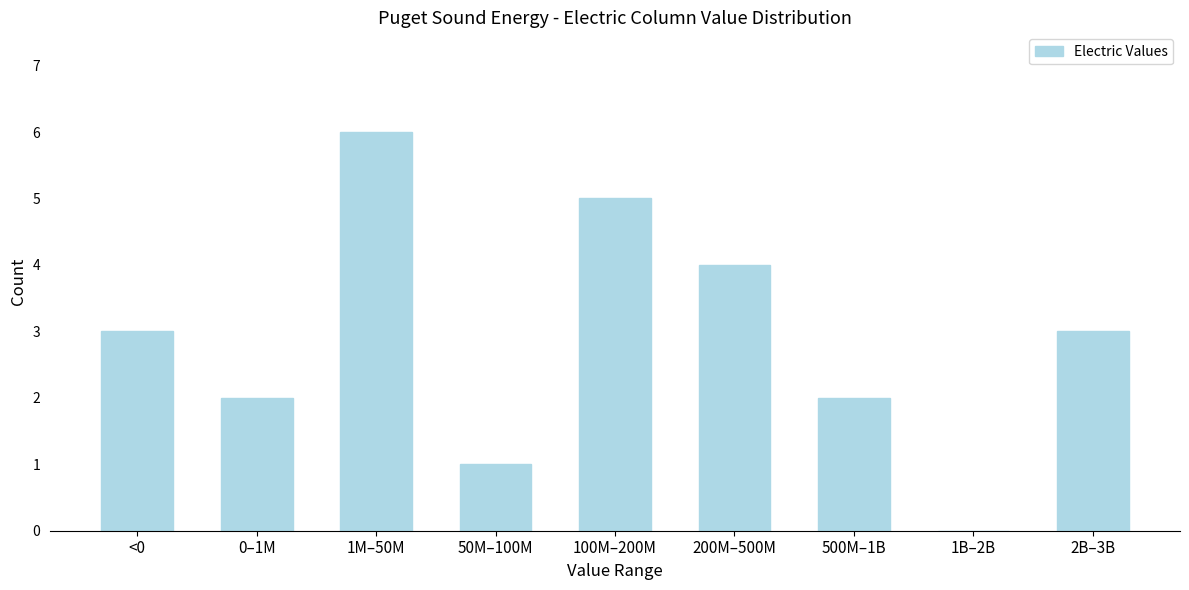

Reading left to right, list all the values displayed in this chart.

<0=3	0–1M=2	1M–50M=6	50M–100M=1	100M–200M=5	200M–500M=4	500M–1B=2	1B–2B=0	2B–3B=3